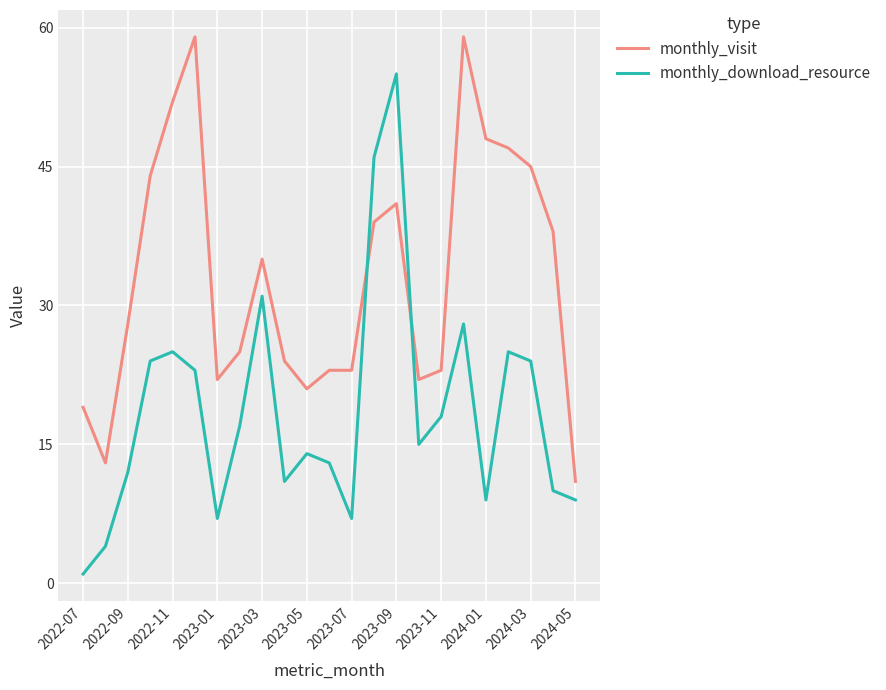

List the series in order of their peak value, highest first.

monthly_visit, monthly_download_resource